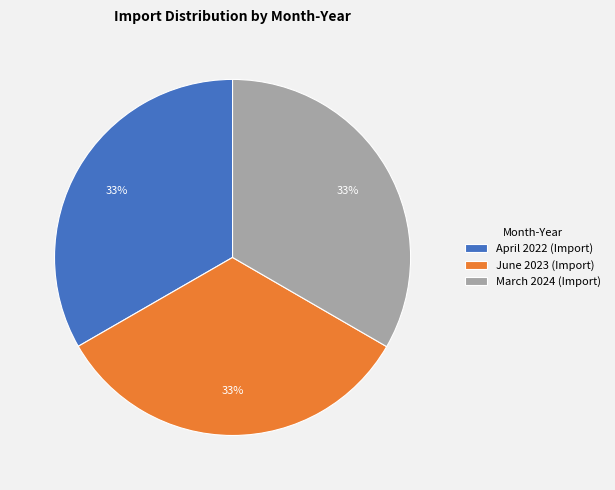

True or false: March 2024 accounts for 33% of the total.

True